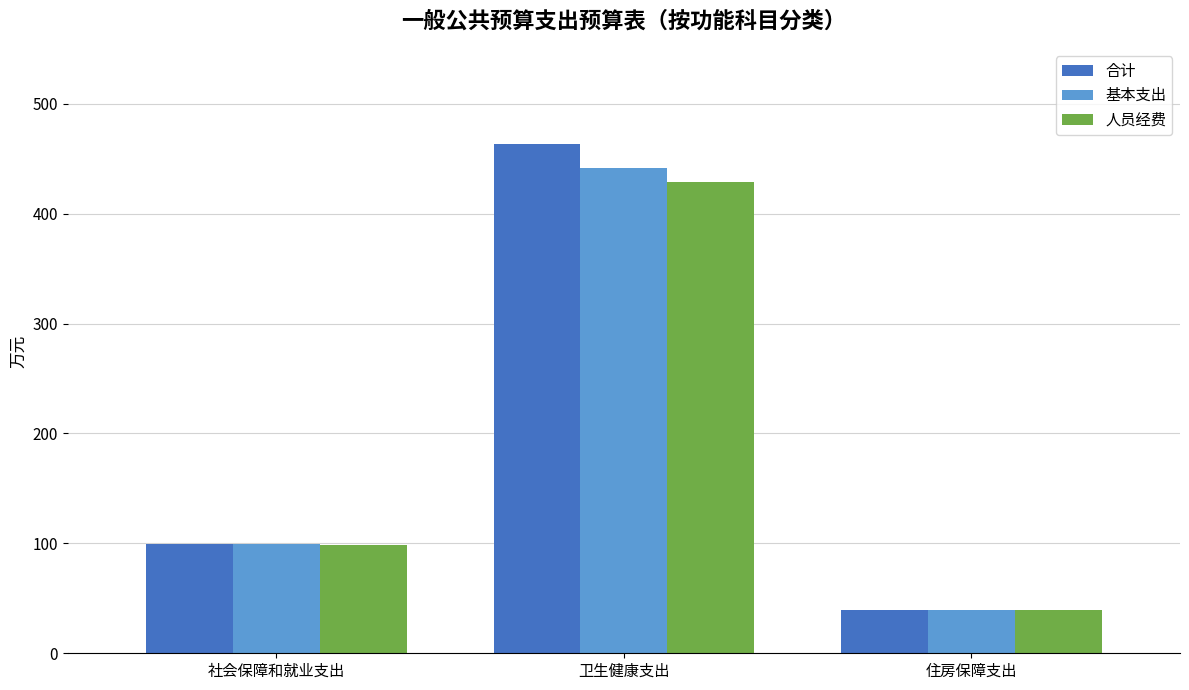

At which label does 人员经费 first exceed 98?

社会保障和就业支出